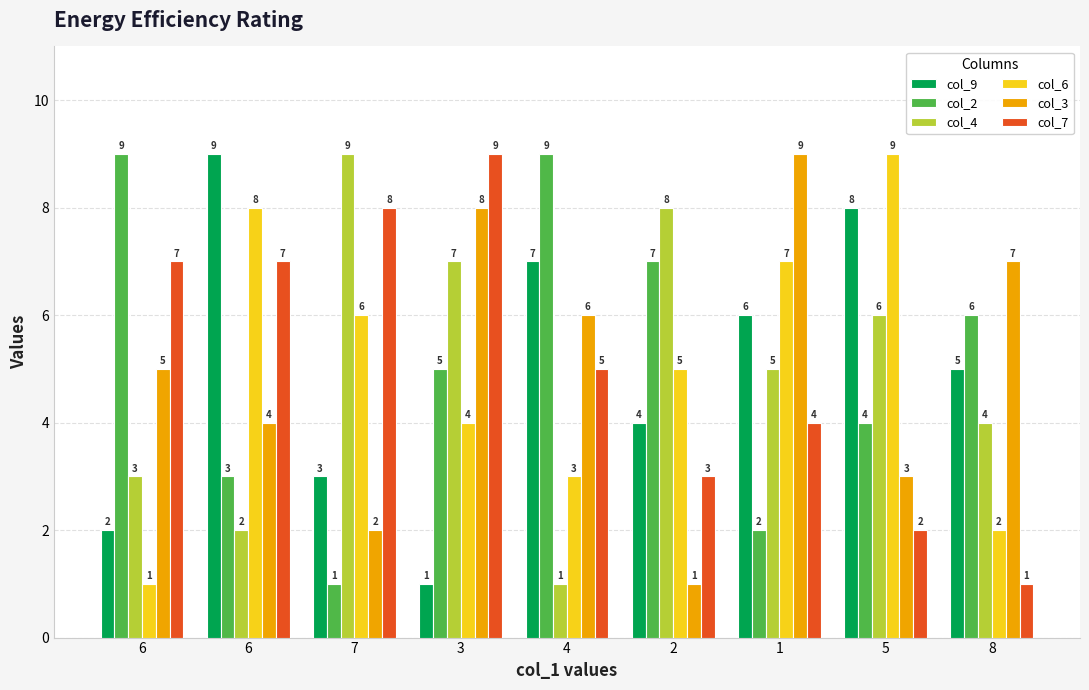

Reading left to right, list all the values displayed in this chart.

col_9: 2	9	3	1	7	4	6	8	5
col_2: 9	3	1	5	9	7	2	4	6
col_4: 3	2	9	7	1	8	5	6	4
col_6: 1	8	6	4	3	5	7	9	2
col_3: 5	4	2	8	6	1	9	3	7
col_7: 7	7	8	9	5	3	4	2	1